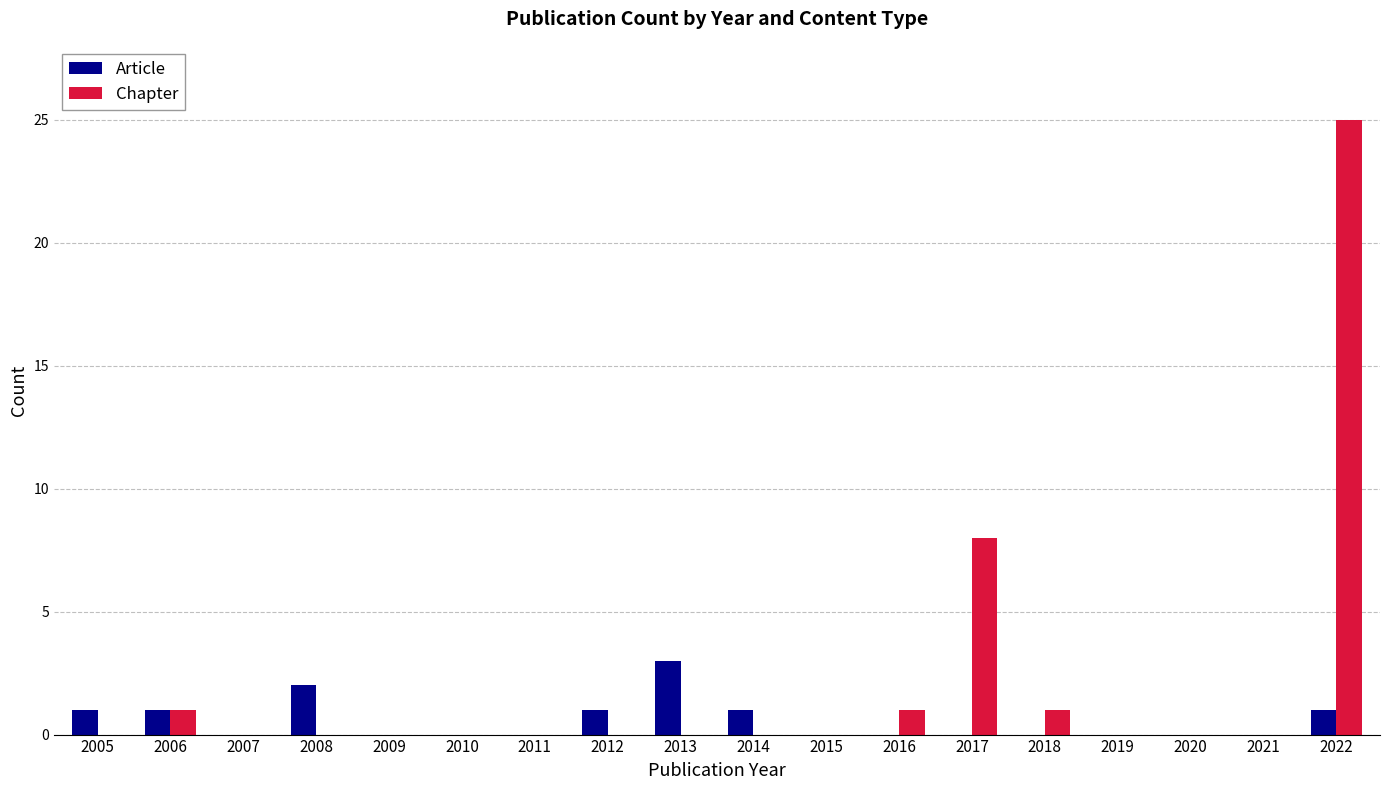

Reading left to right, list all the values displayed in this chart.

Article: 1	1	0	2	0	0	0	1	3	1	0	0	0	0	0	0	0	1
Chapter: 0	1	0	0	0	0	0	0	0	0	0	1	8	1	0	0	0	25